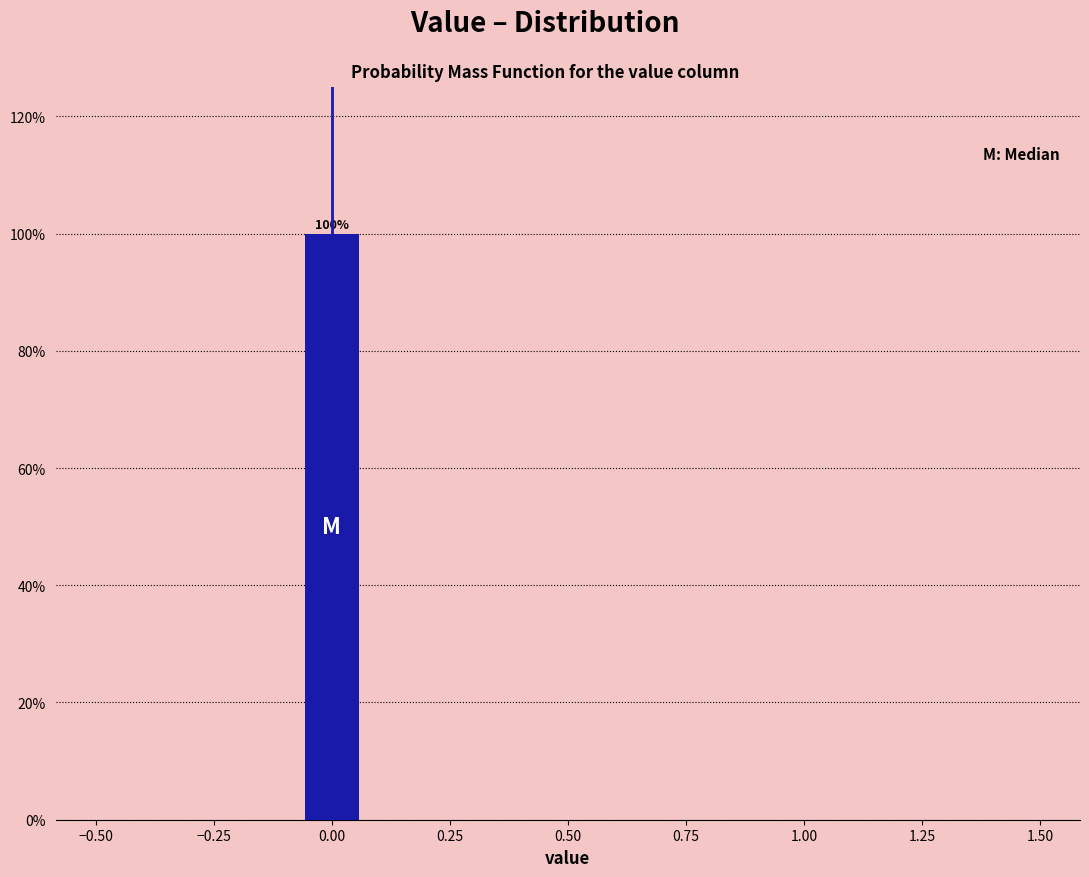

Read against the x-axis, roughly where is the centre of the tallest bar?

0.00